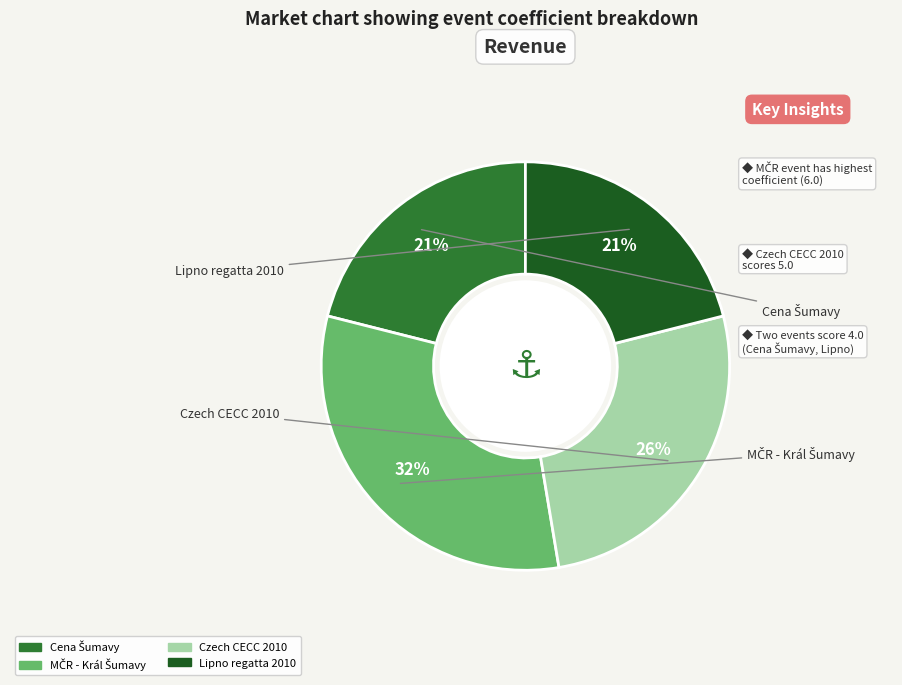

Is there any slice that represents more than half of the pie?

No